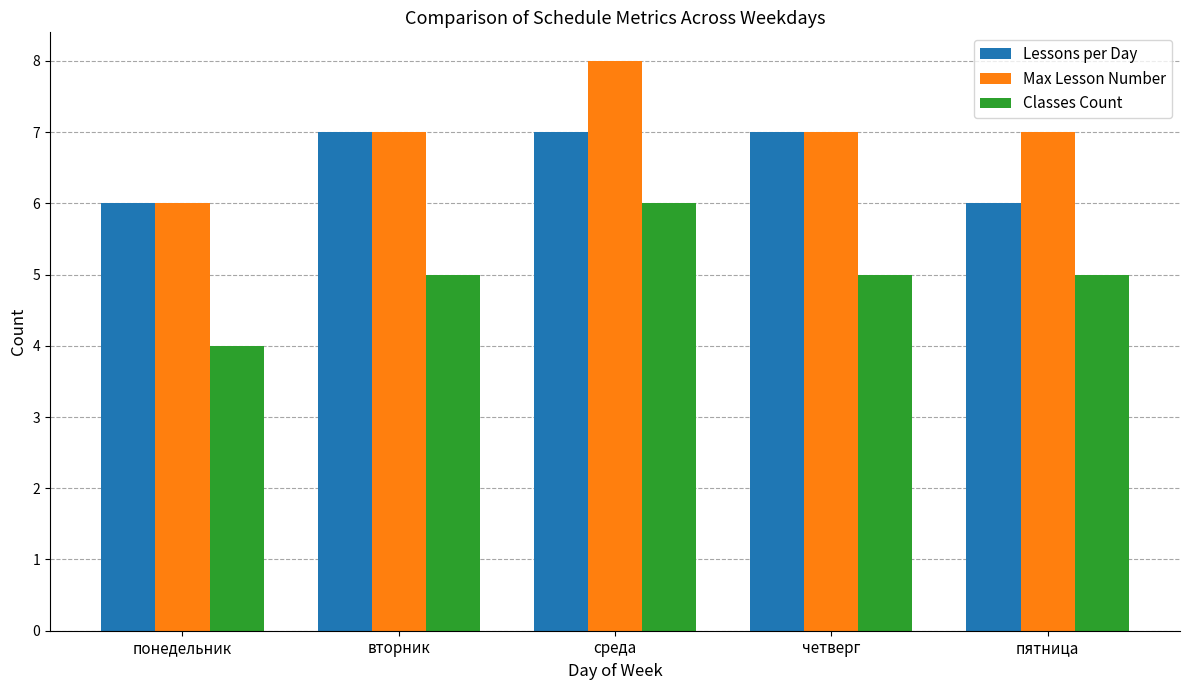

At which label does Classes Count reach its minimum?

понедельник